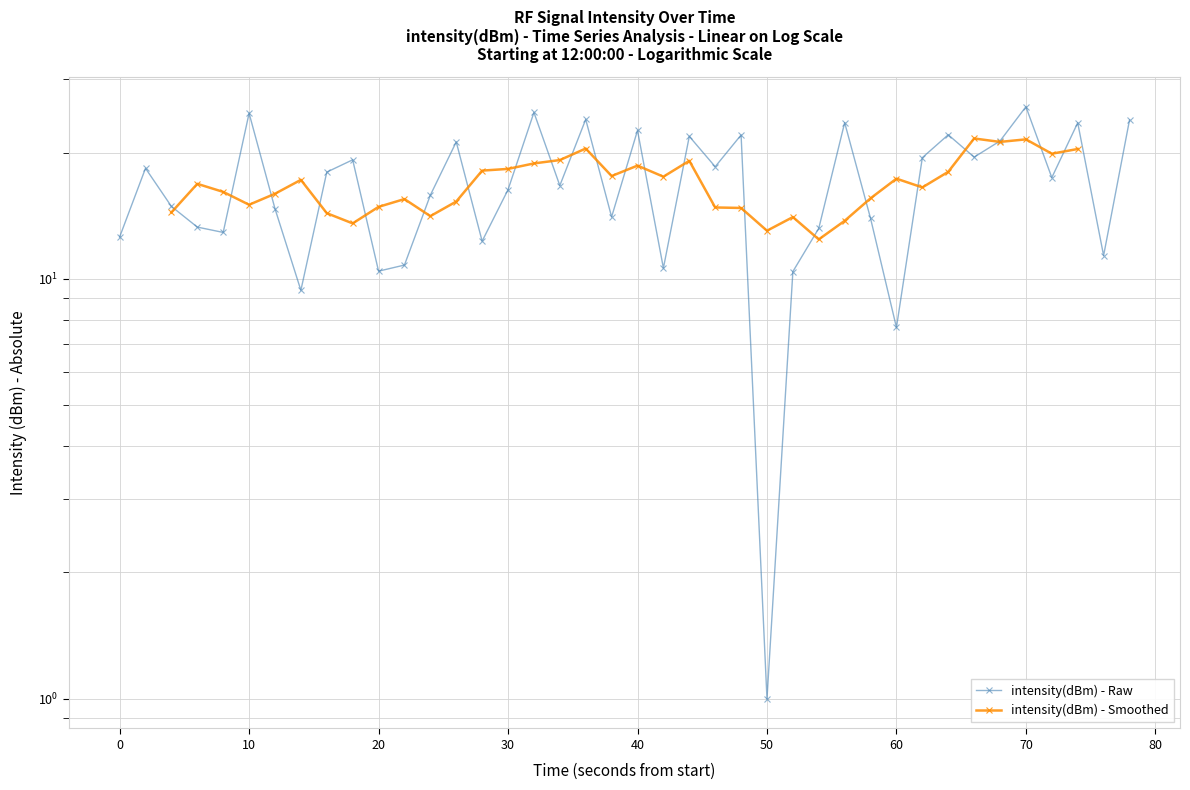

What is the greatest value displayed?

25.7